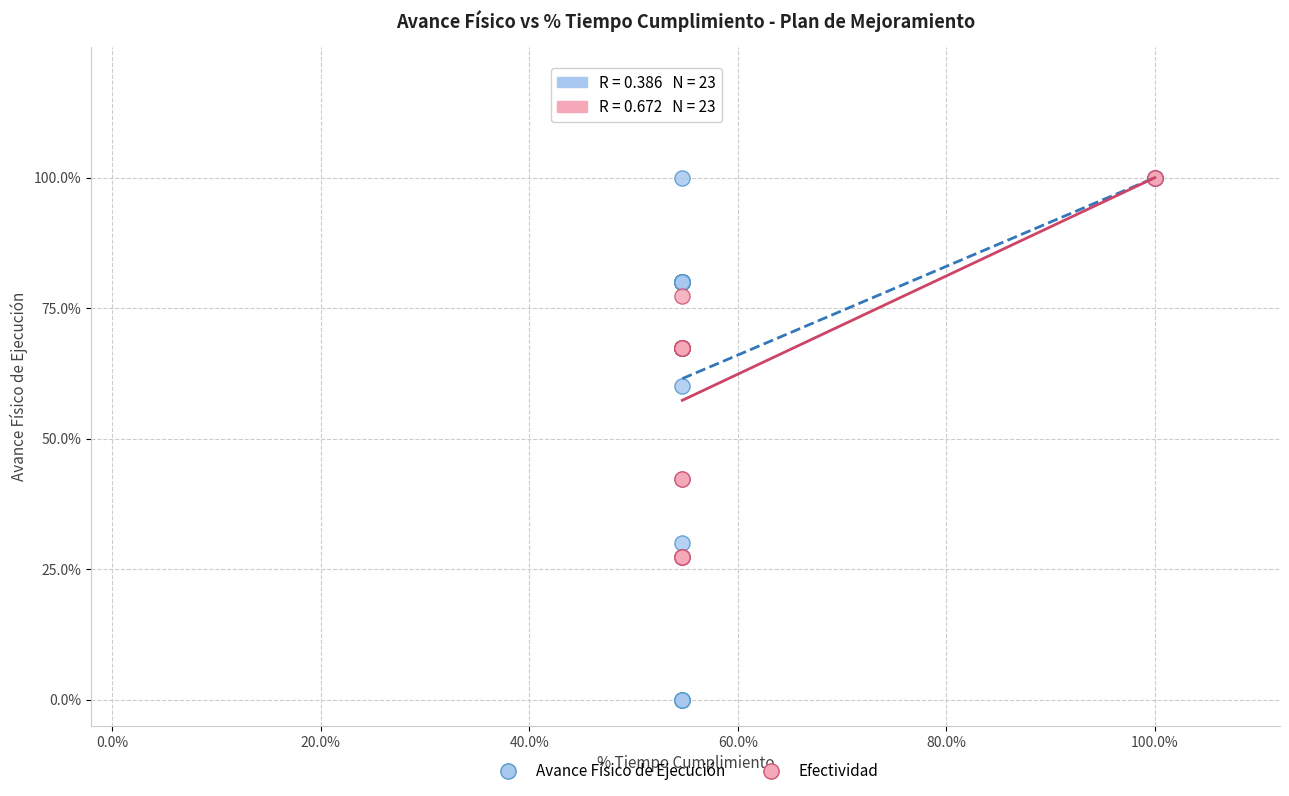

Which series has the widest spread of Y values?

Avance Físico de Ejecución